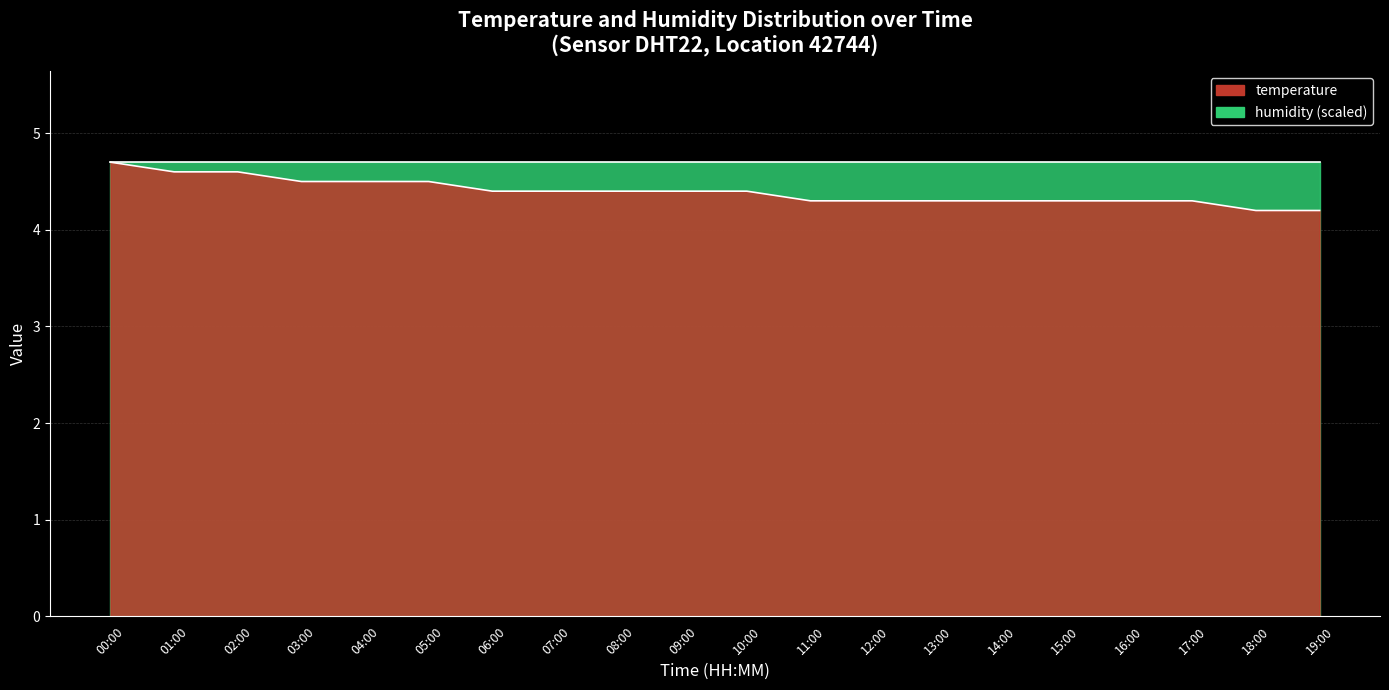

What is the change in value from 03:00 to 14:00?

-0.2